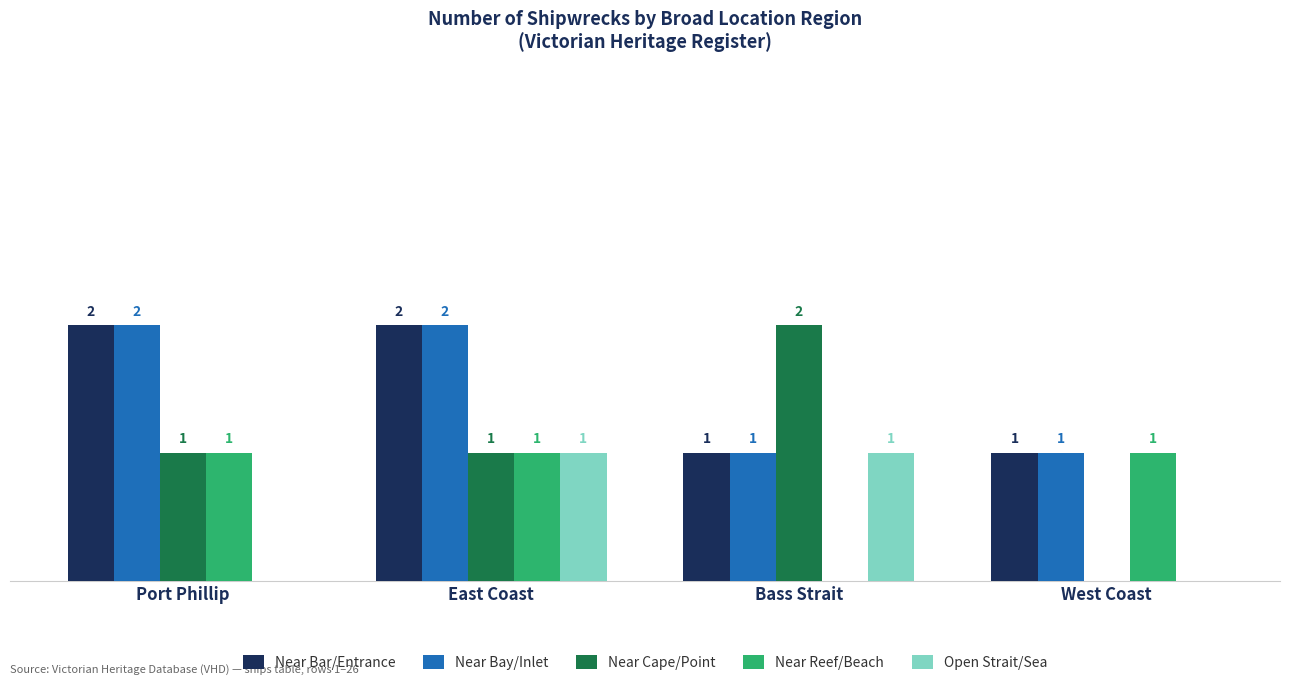

At which category is the sum across all series the highest?

East Coast